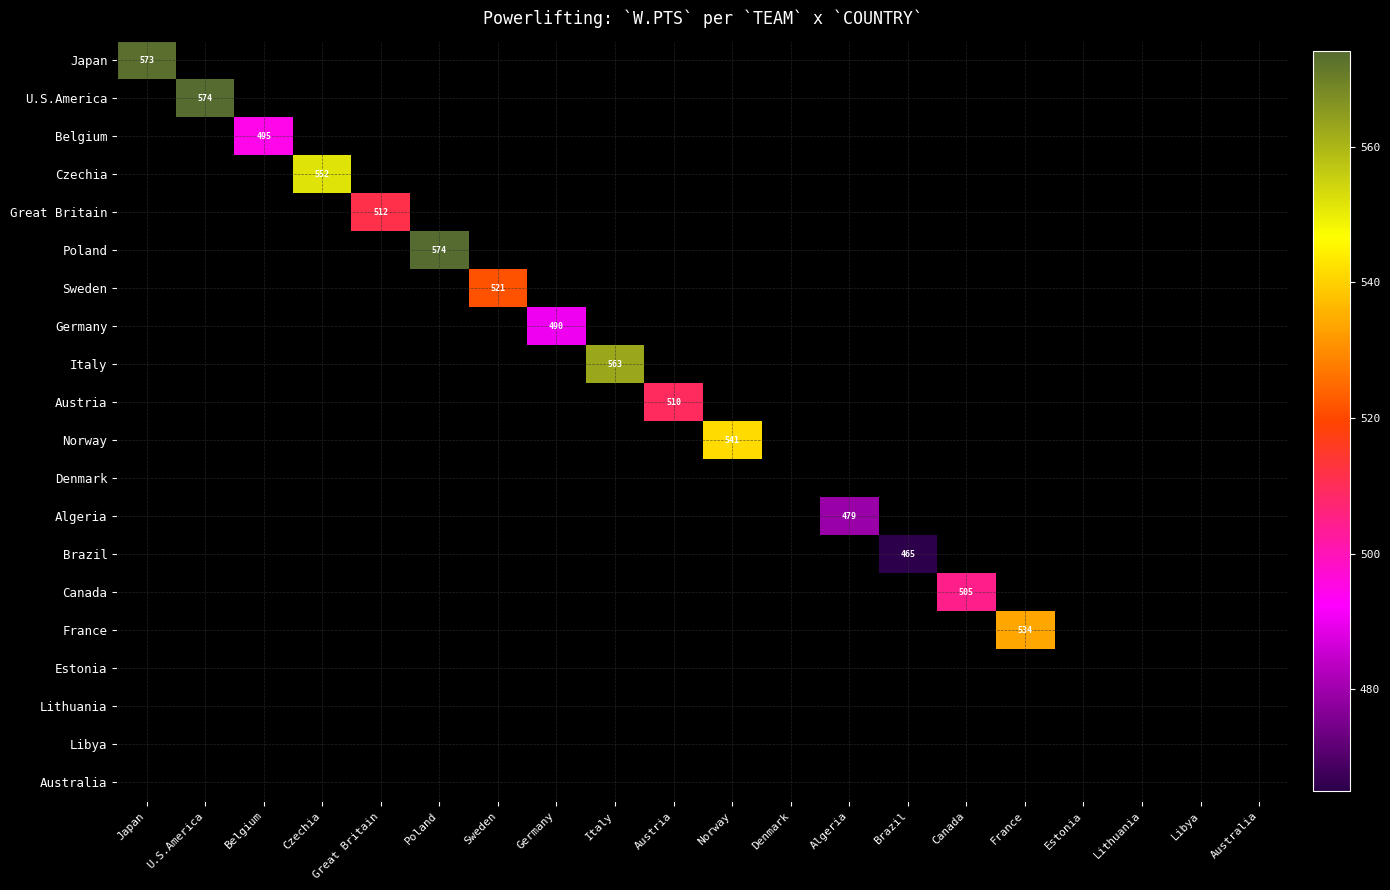

Which series has the widest spread of values?

Japan